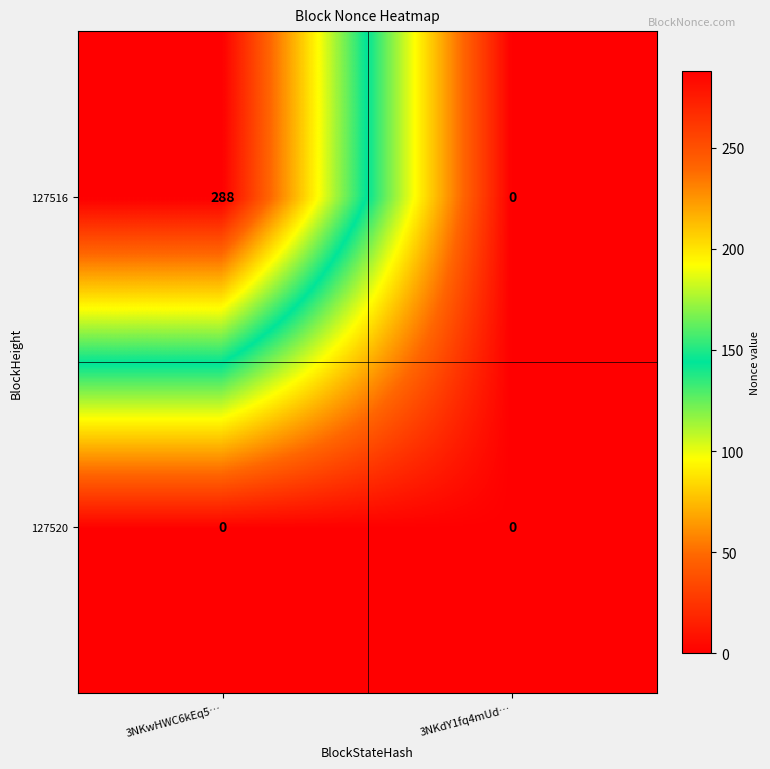

The 127520 series shows 0 at 3NKwHWC6kEq5…. True or false?

True